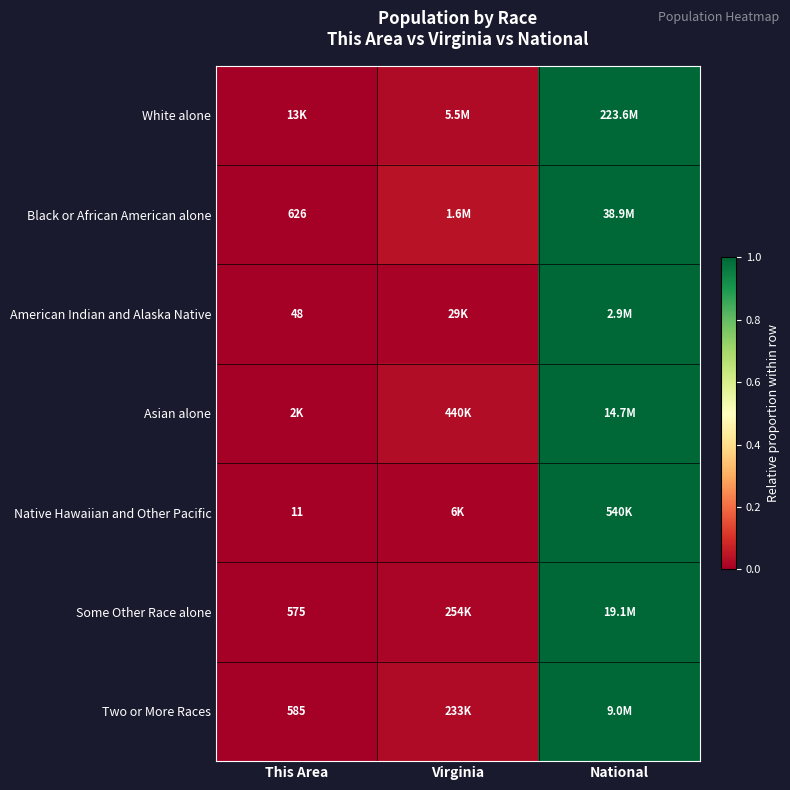

Which category has the lowest value across all series?

This Area